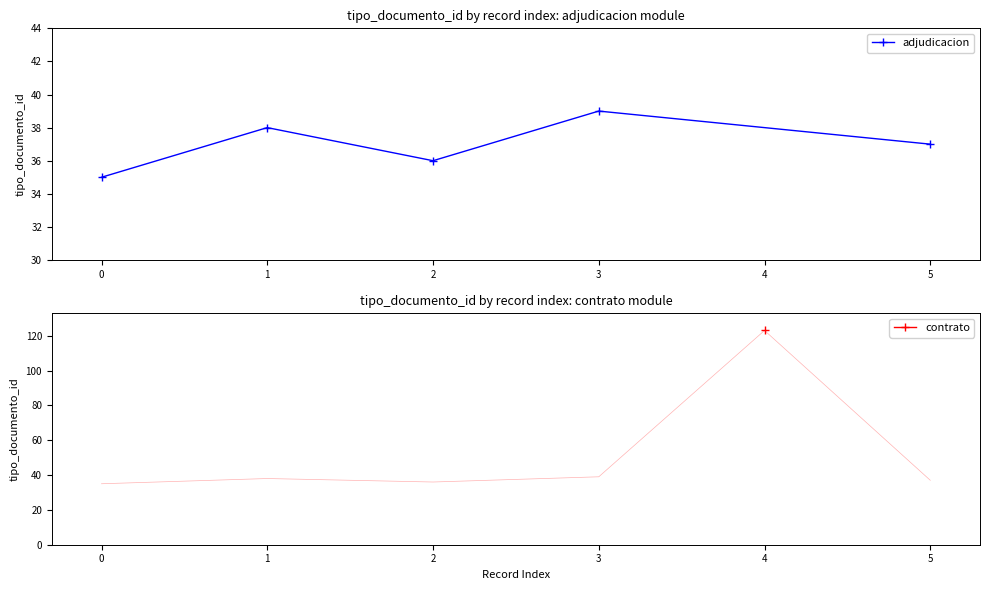

How many values are below 37?

2